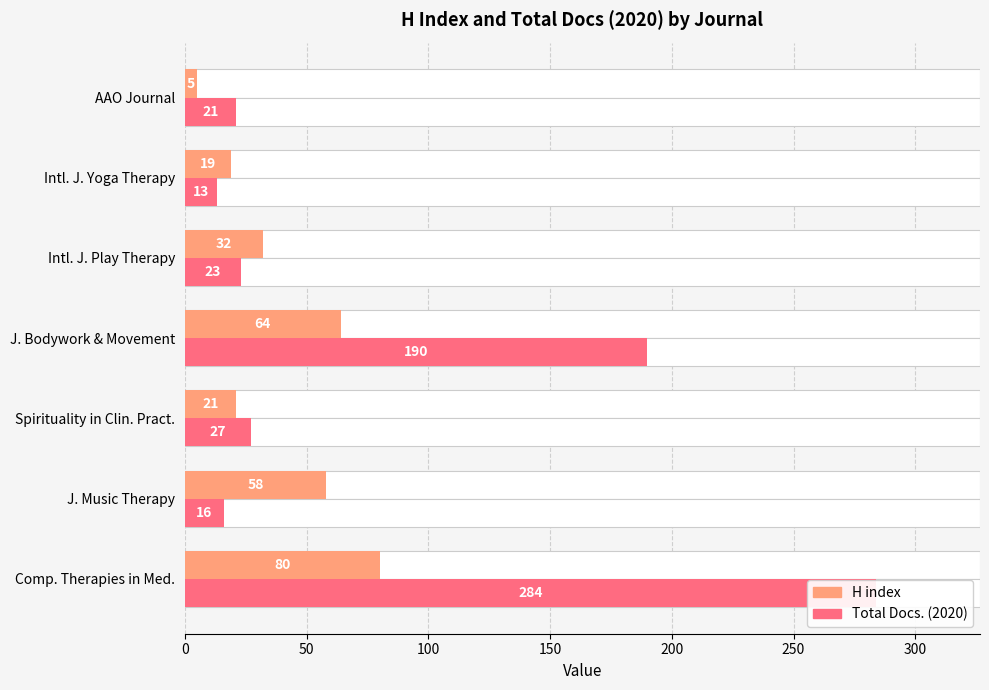

Rank the series by their maximum value, from highest to lowest.

Total Docs. (2020), H index